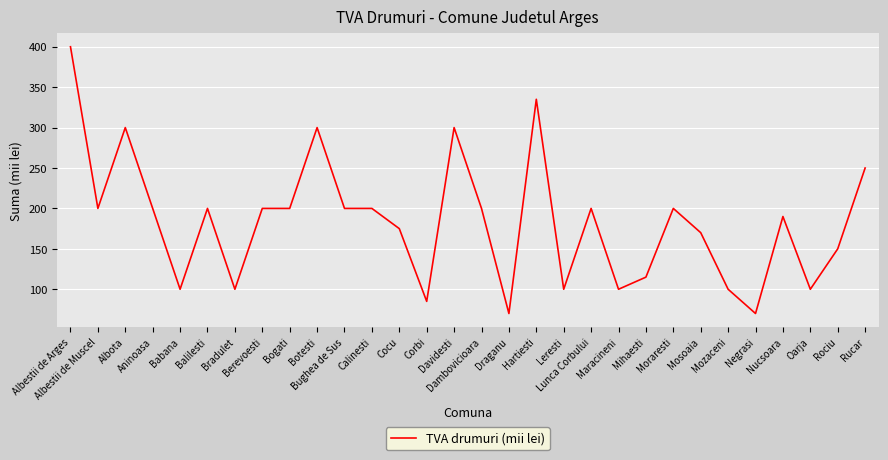

What is the difference between the maximum and minimum values?

330